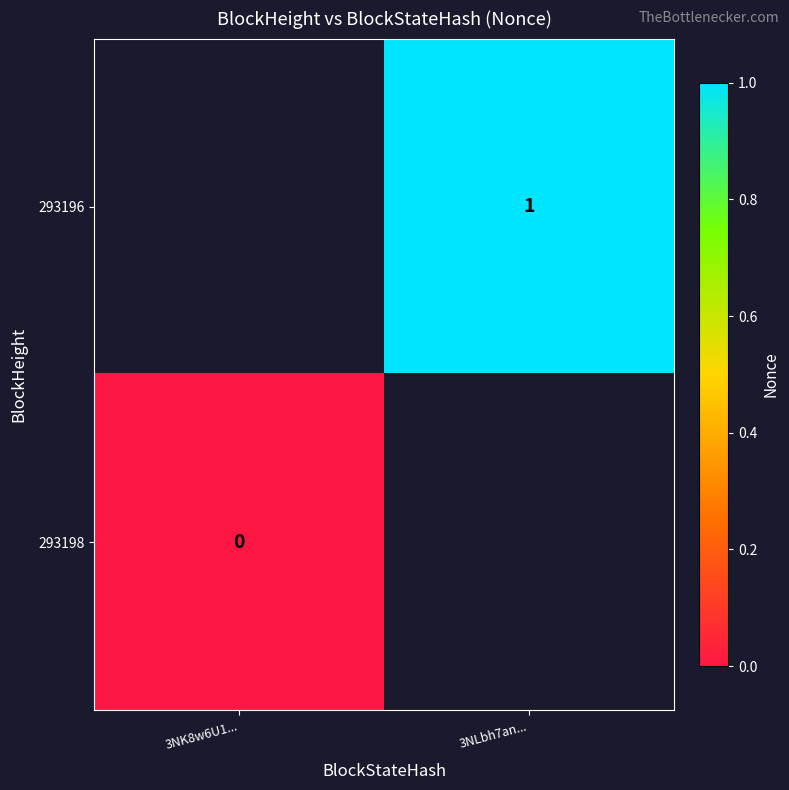

Is the value of 293196 at 3NLbh7an... greater than the value of 293198 at 3NK8w6U1...?

Yes